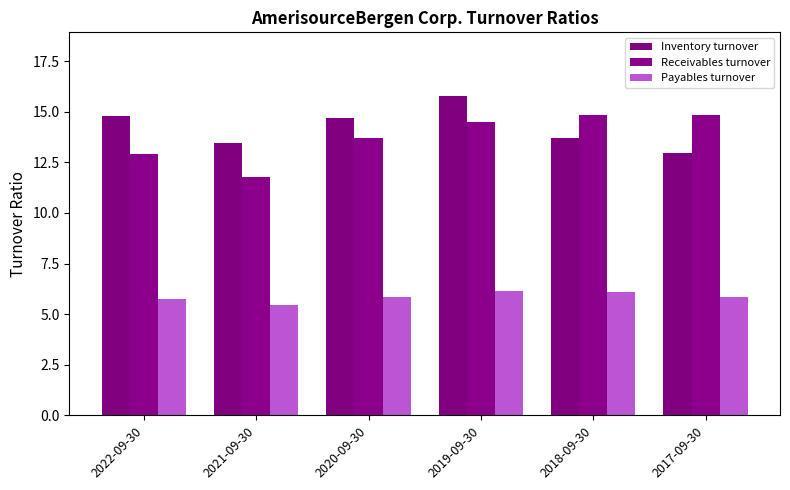

What is the sum of all Inventory turnover values?

85.4